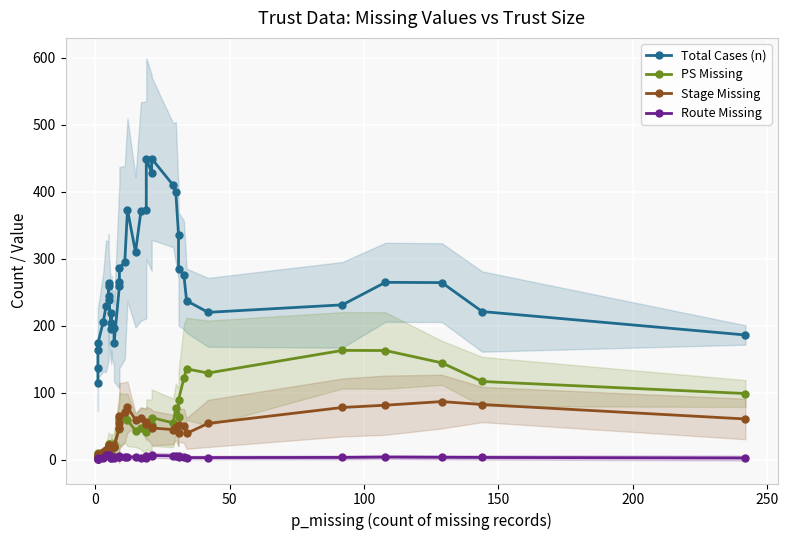

Is it true that Route Missing equals 6.5 at 34?

False